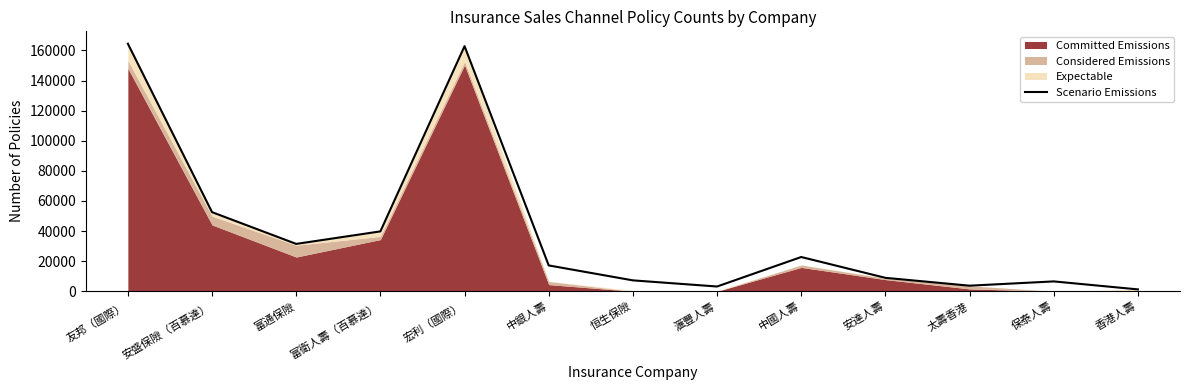

What is the sum of all values?

522002